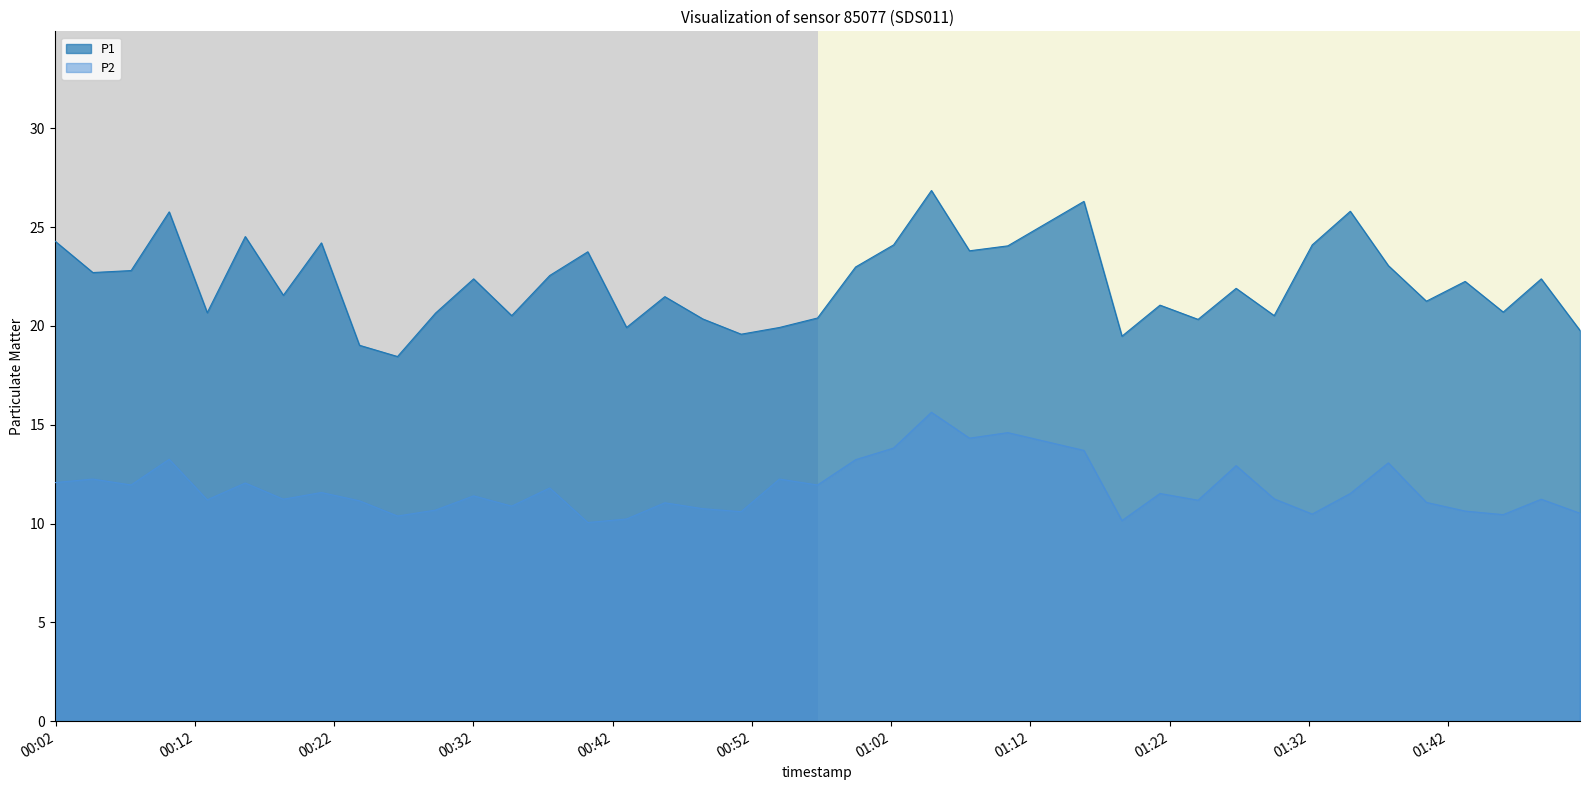

Which series has the largest total across all categories?

P1